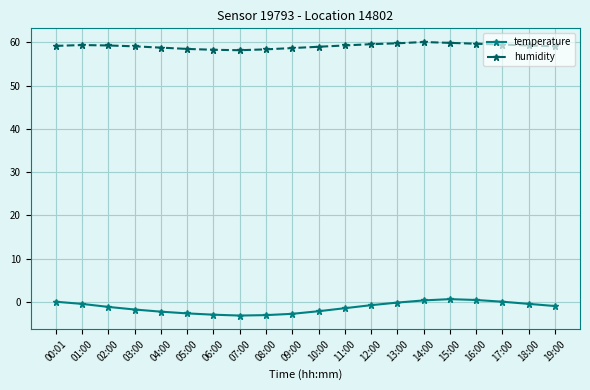

At how many categories does at least one series exceed 16?

20